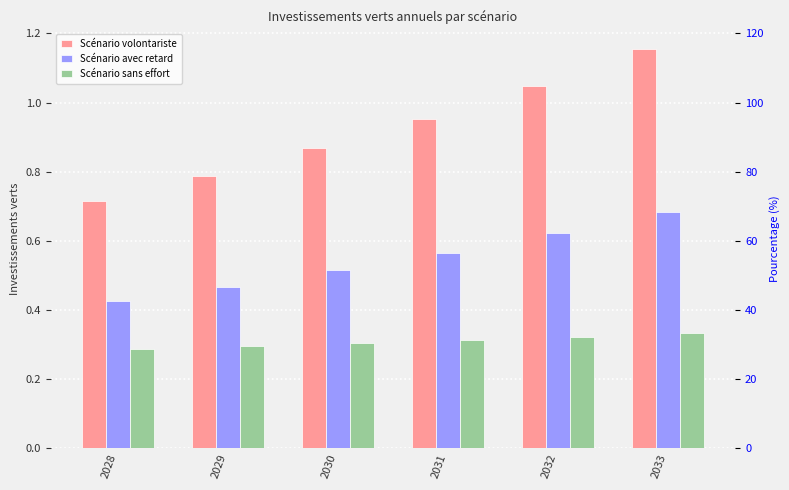

The value of Scénario sans effort at 2032 is 0.3. True or false?

True